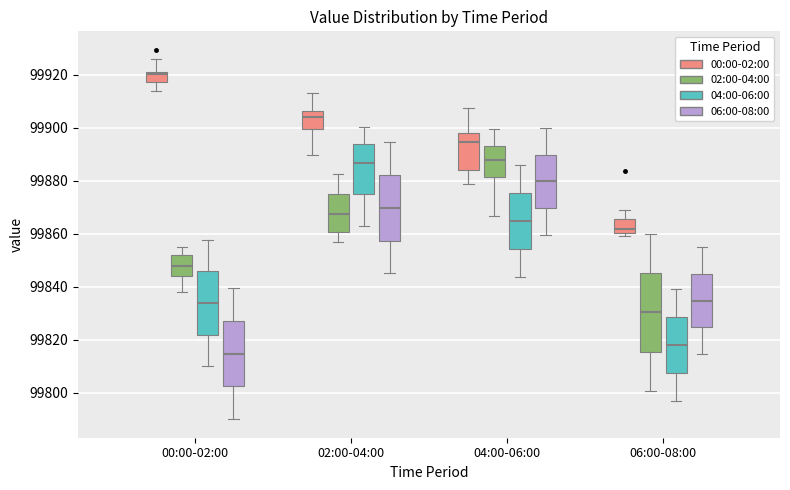

Comparing the boxes themselves (not the whiskers), which one is the tallest?

06:00-08:00 (02:00-04:00)